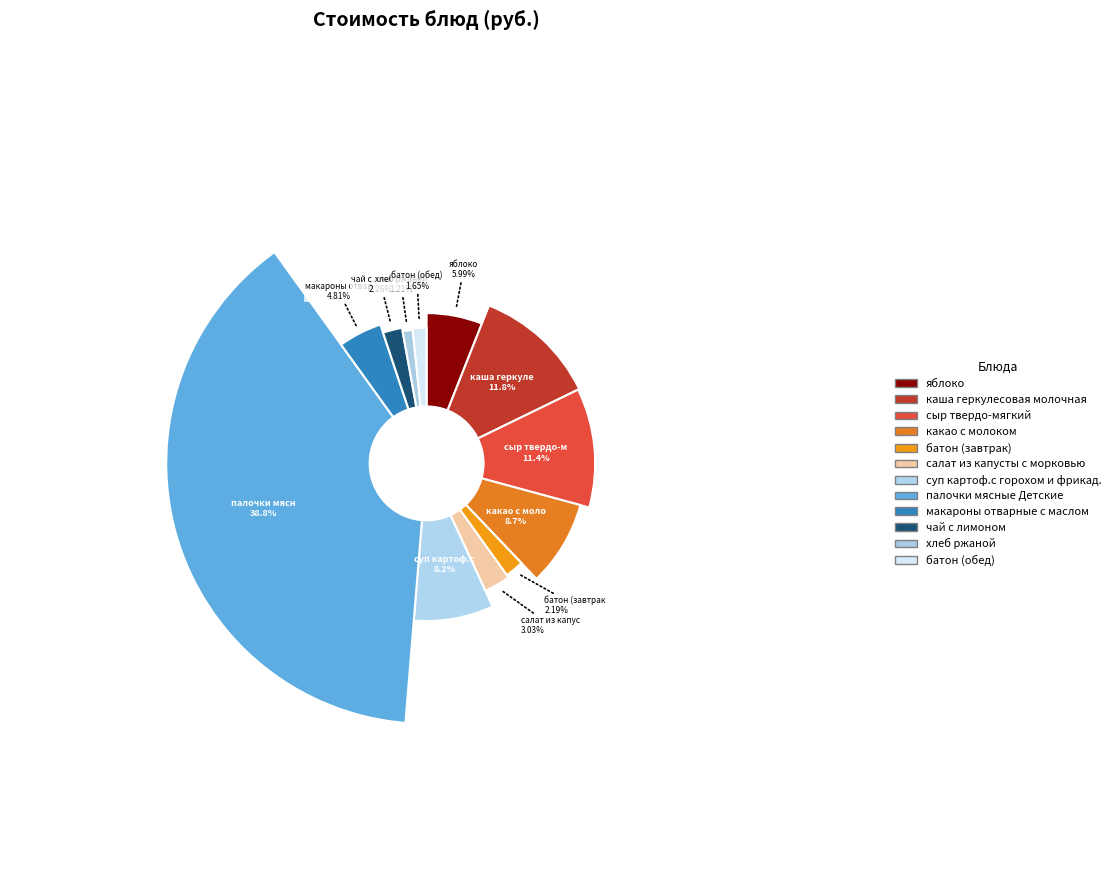

What percentage is NOT represented by чай с лимоном?

97.7%